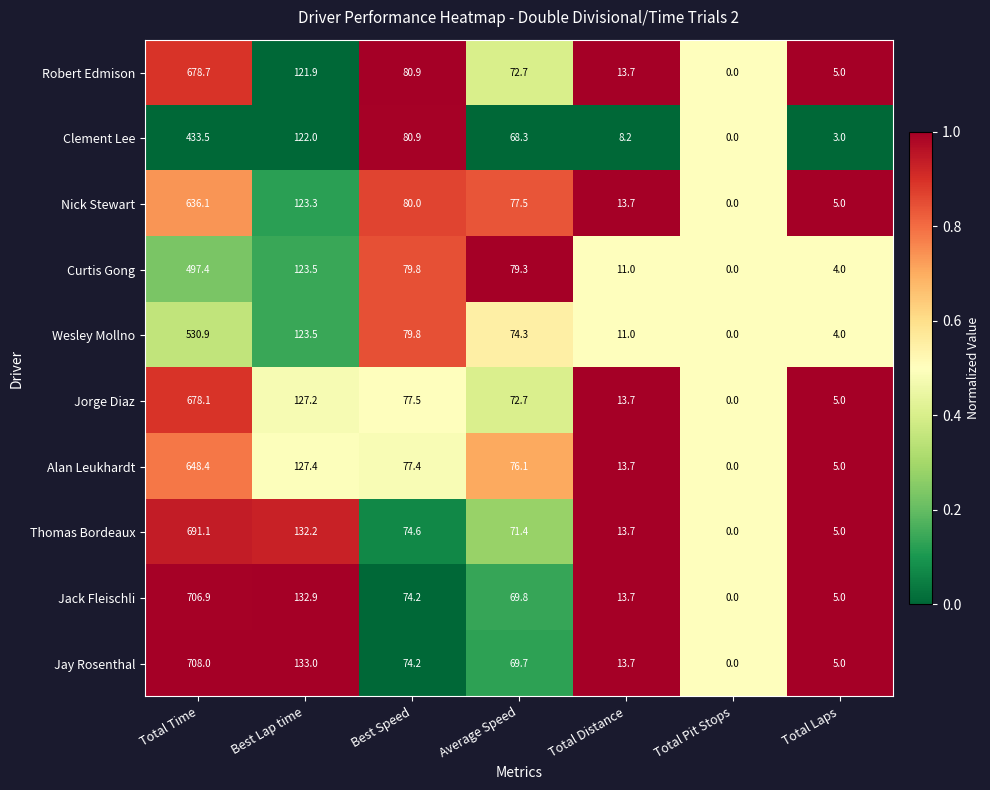

What value does the Thomas Bordeaux series have at Total Laps?

5.0